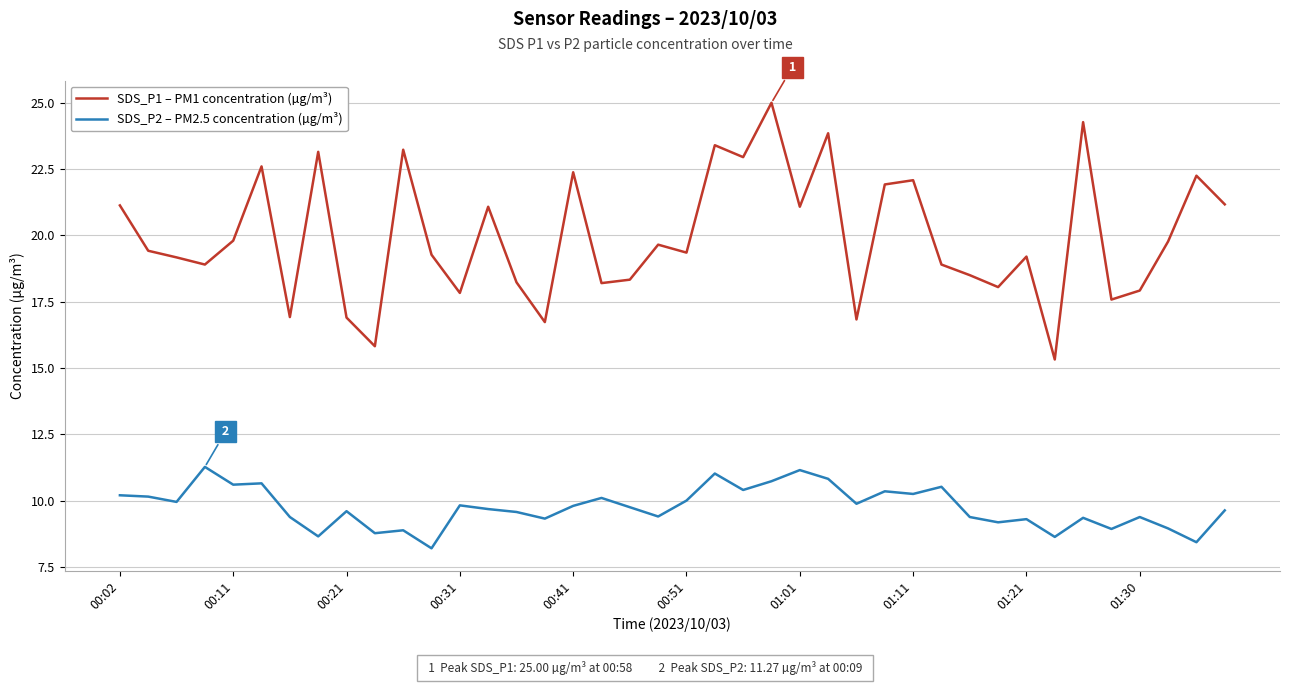

True or false: SDS_P2 – PM2.5 concentration (µg/m³) and SDS_P1 – PM1 concentration (µg/m³) intersect in this chart.

False